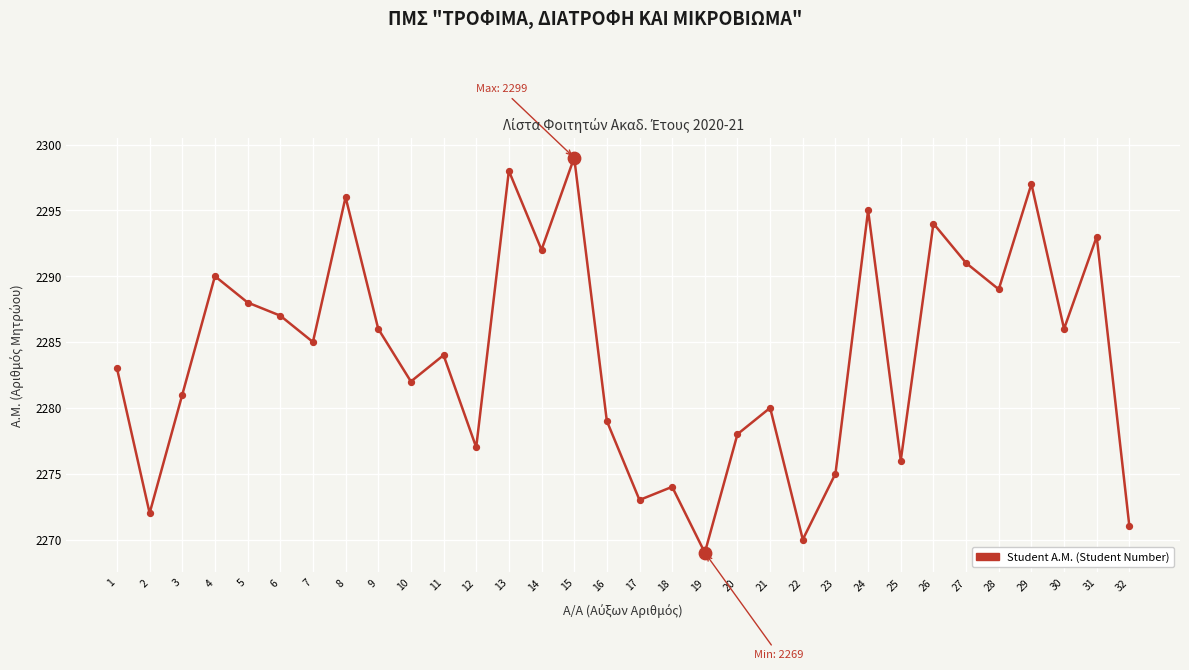

What is the change in value from 1 to 9?

+3